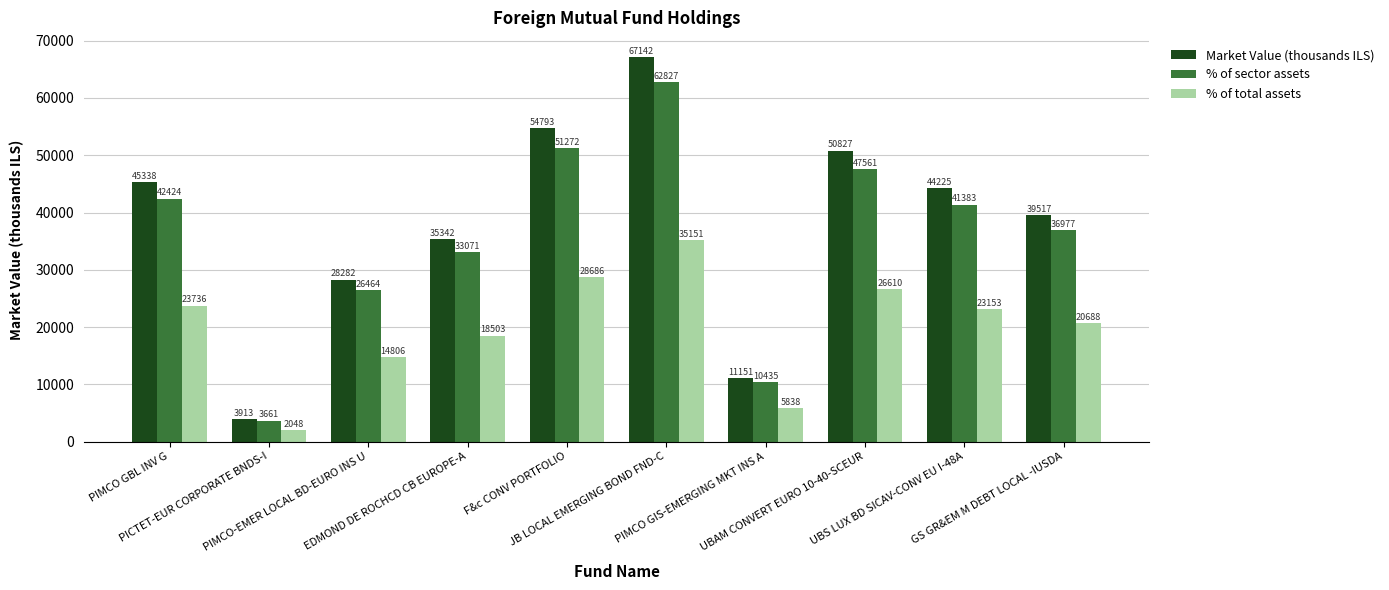

What is the average value of the % of sector assets series?

35607.5